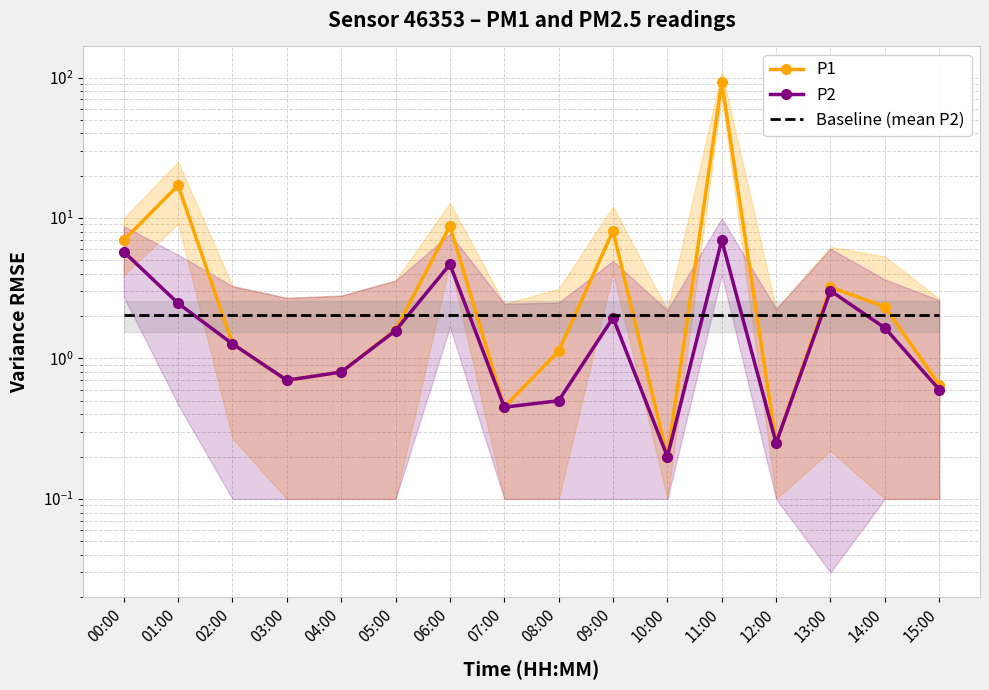

What is the sum of all P2 values?

32.8